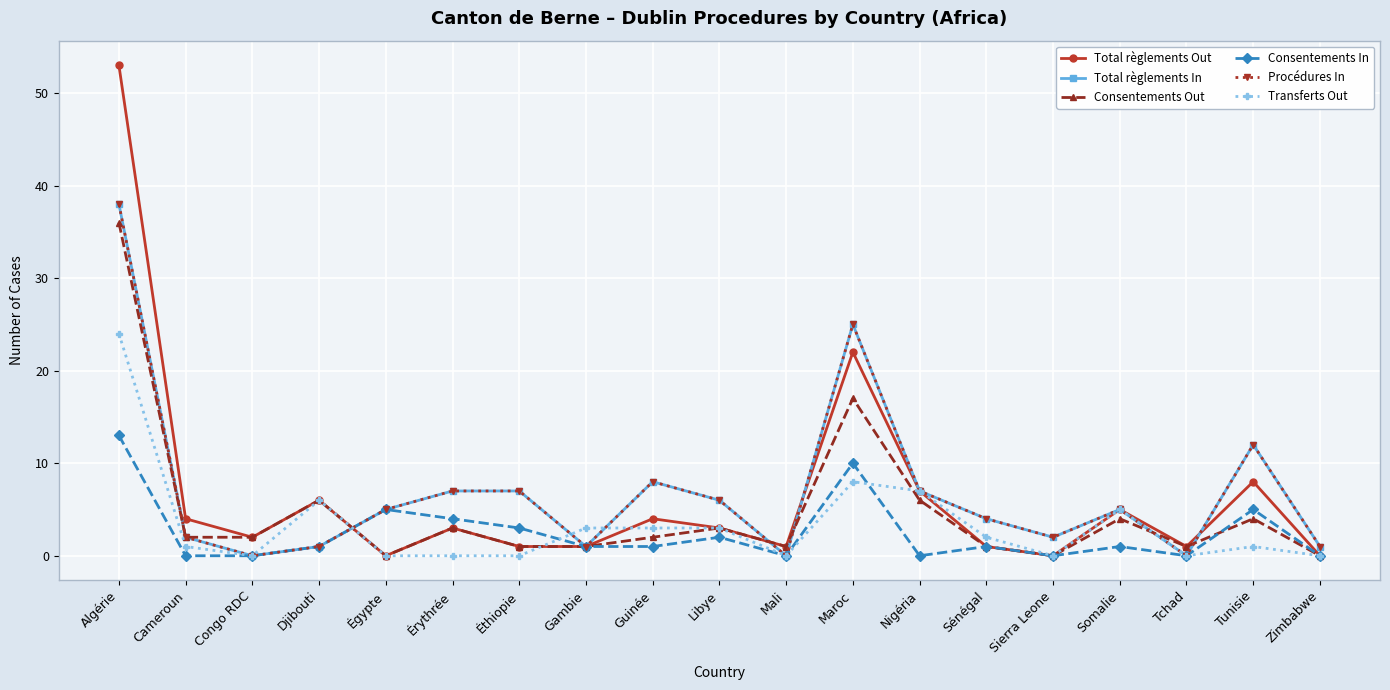

Which series ends up on top after the final intersection of Total règlements In and Total règlements Out?

Total règlements In